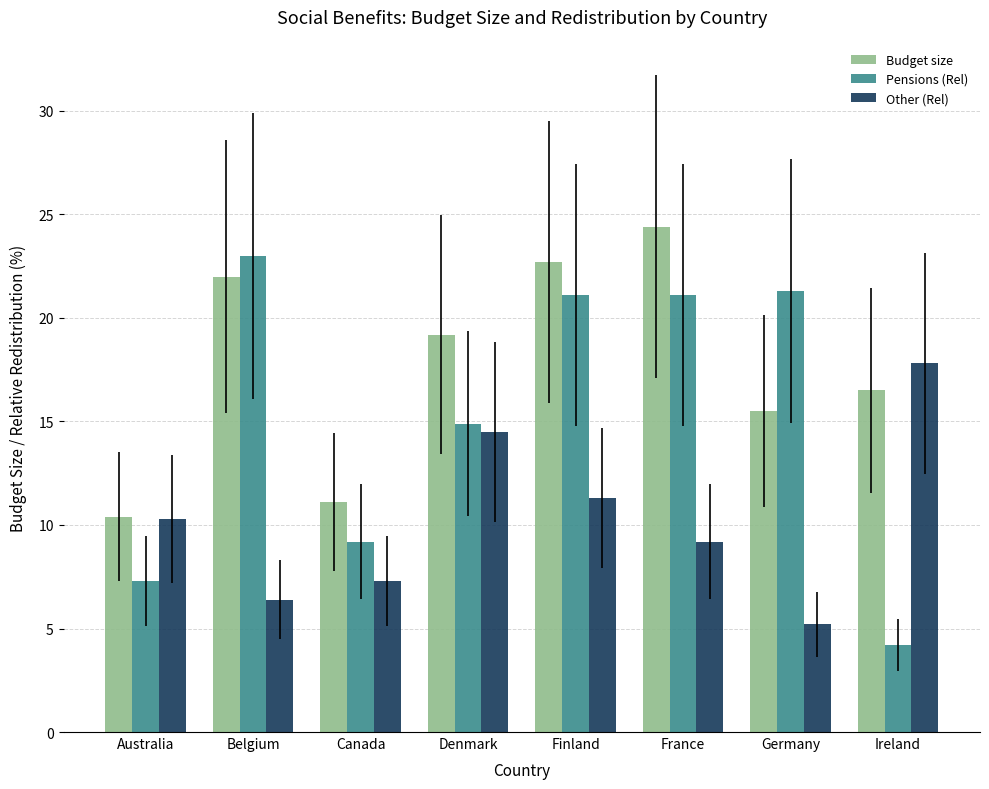

True or false: Budget size has a value of 22.0 at Belgium.

True